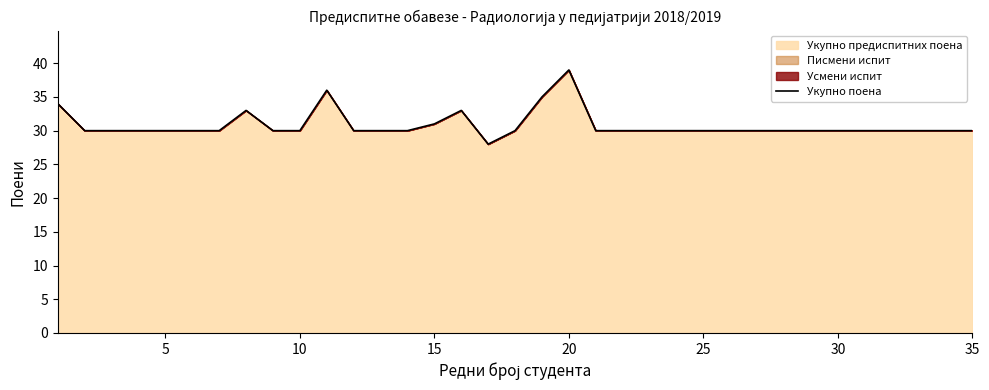

Count the number of data series in this chart.

1